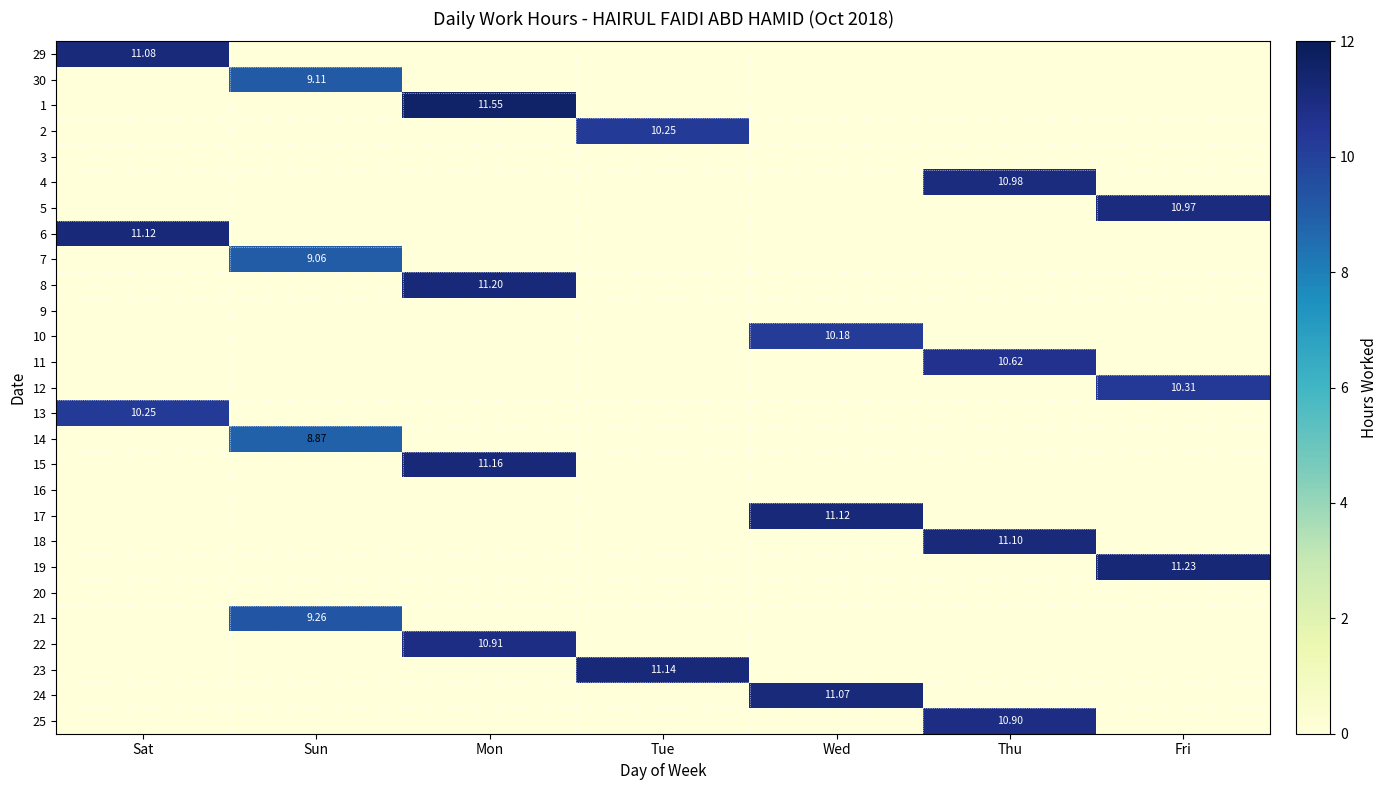

How many series are shown in this chart?

27